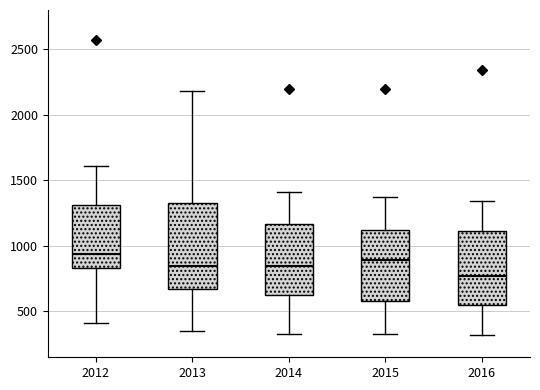

Where does the median line of the box at x = 2012 sit on the y-axis? The values are not printed on the chart, so give them approximately, as read against the axis.

950